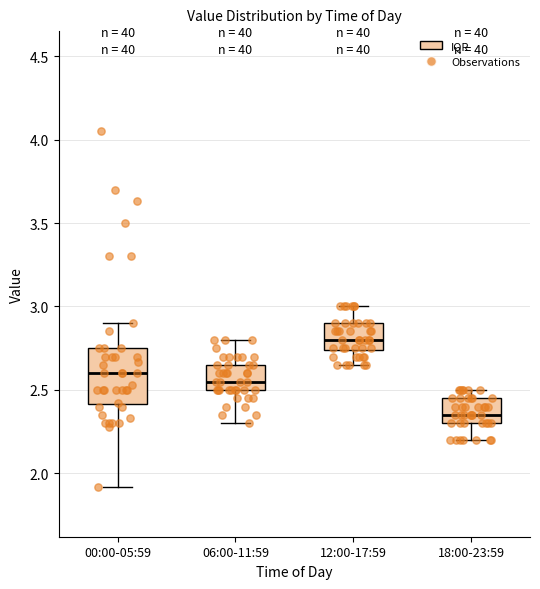

Which box has the lowest median line?

18:00-23:59